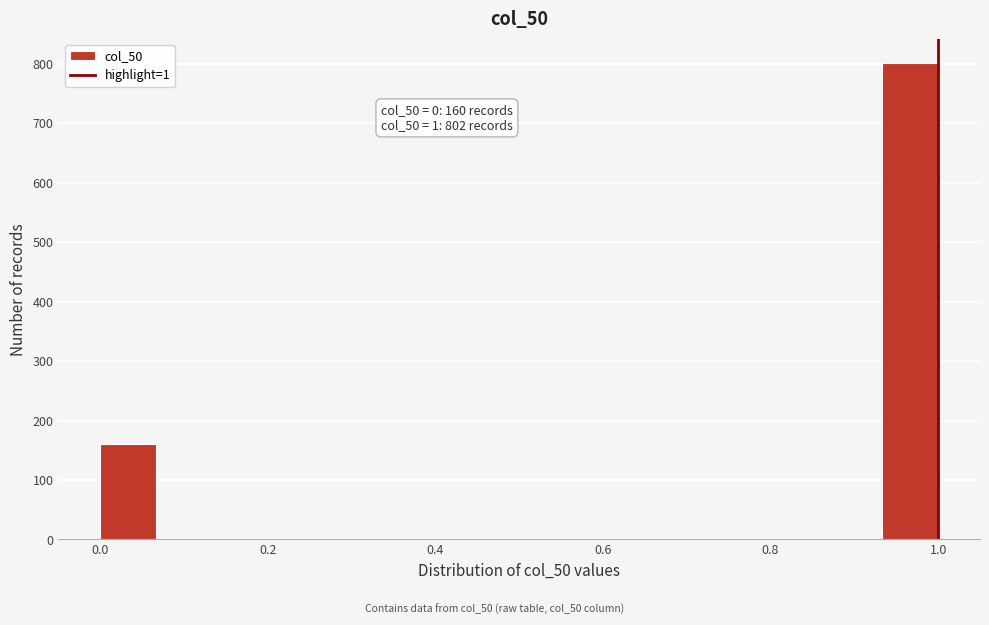

Around what value on the x-axis is the tallest bar? Give the approximate position of its centre, as read against the axis.

0.96